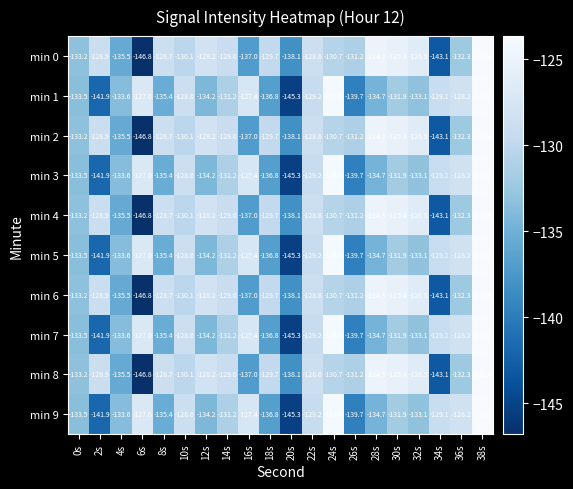

Which category has the lowest value across all series?

6s